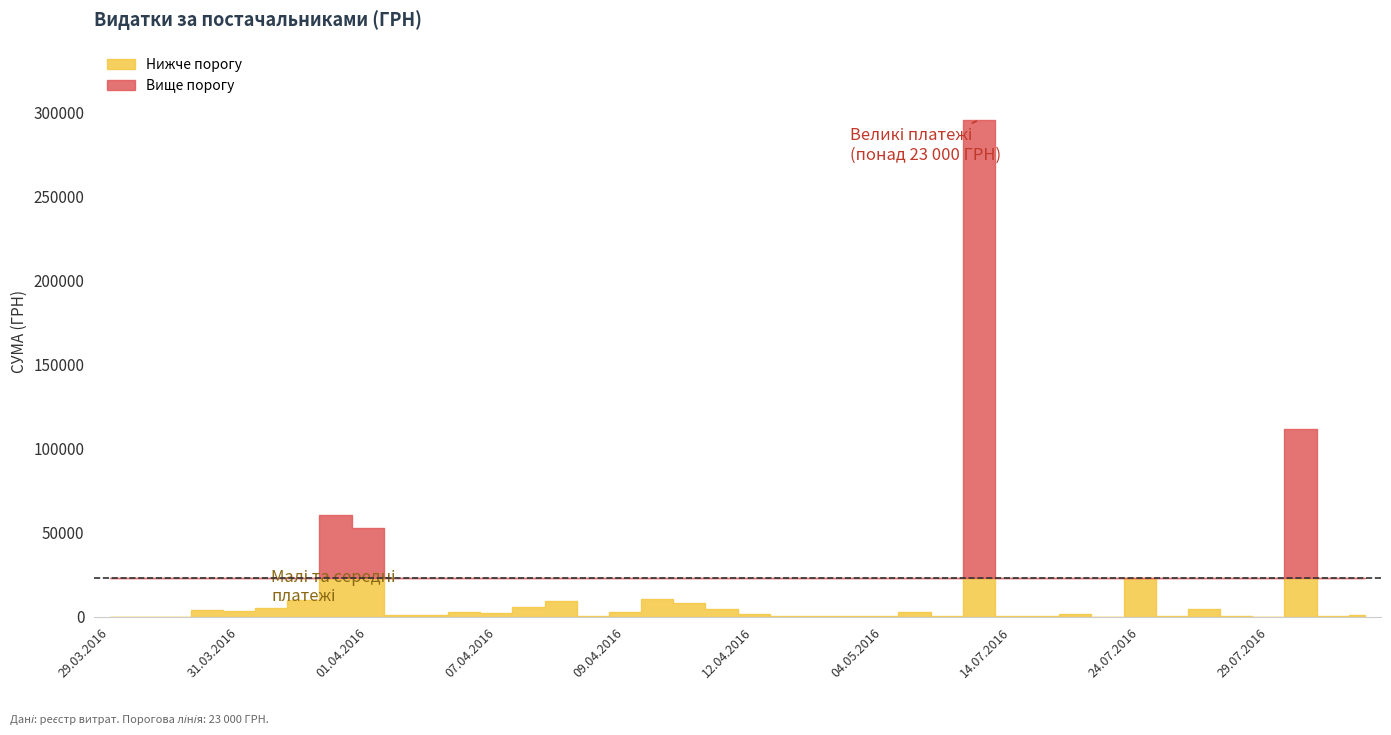

What value does the data have at 11.04.2016?

8360.4